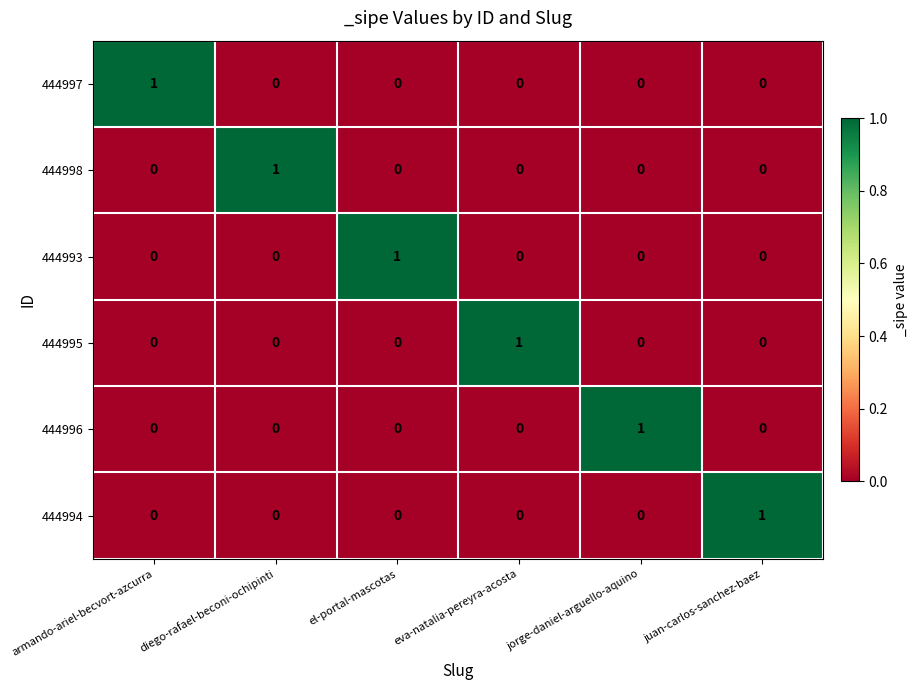

At how many categories does at least one series exceed 0?

6